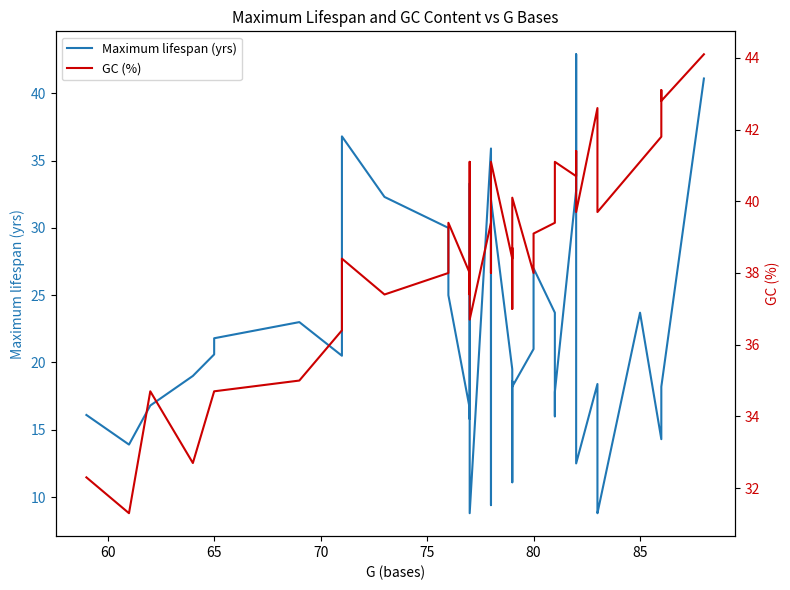

How many lines are shown in the chart?

2